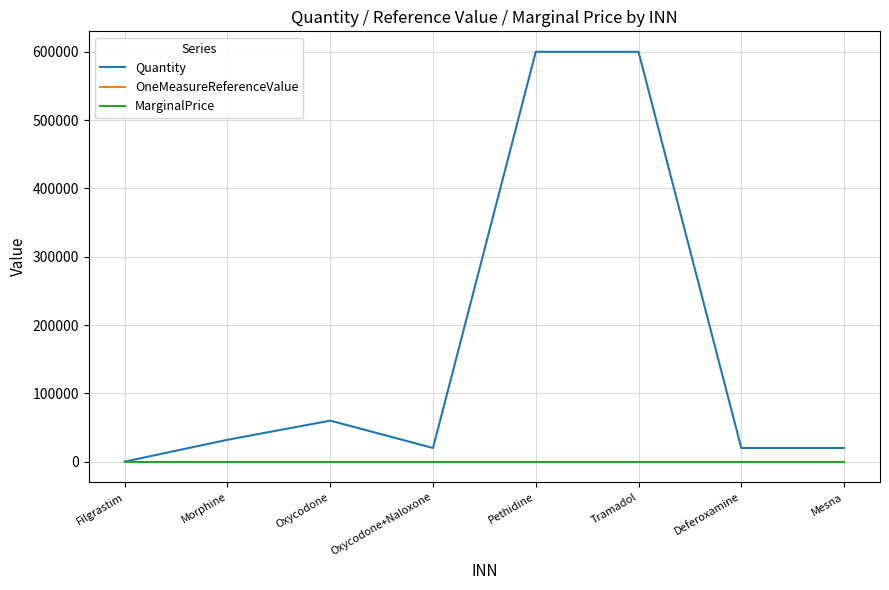

Which category has the highest value in the MarginalPrice series?

Filgrastim